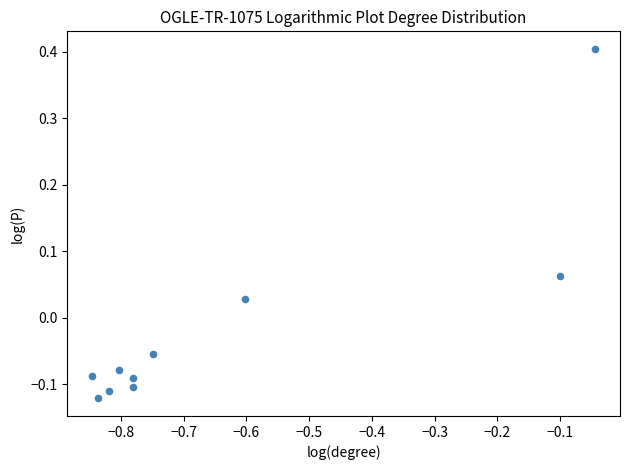

What is the average X value?

-0.6